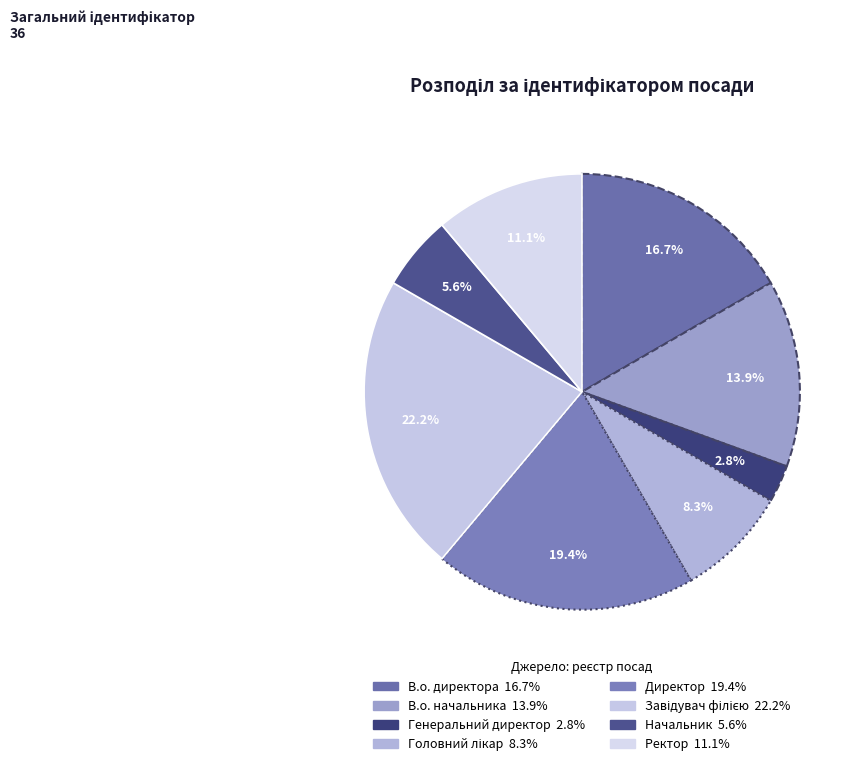

Combined, what portion of the pie is Начальник and В.о. директора?

22.2%